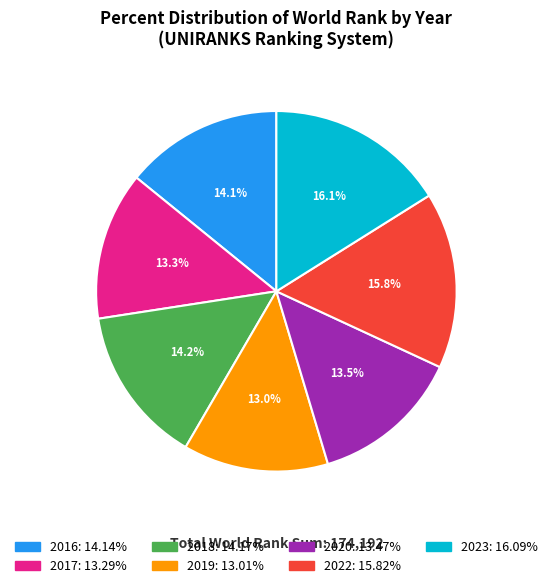

What is the ratio of the value at 2017 to the value at 2023?

0.8